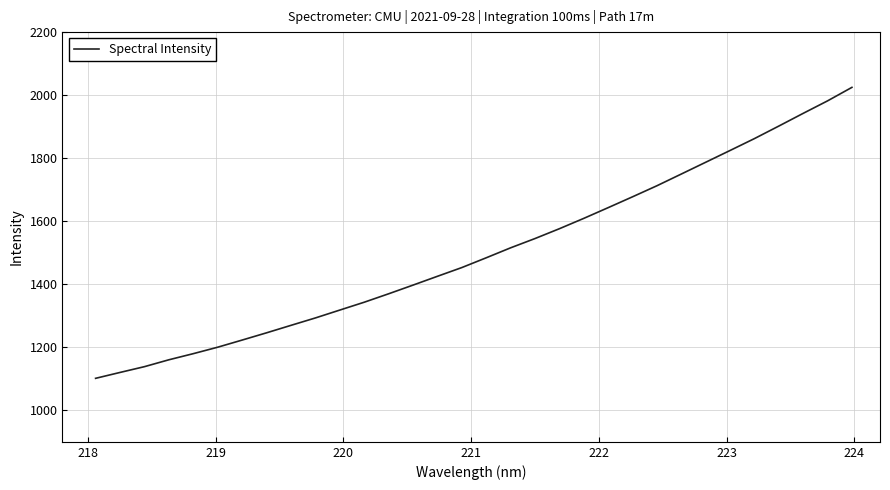

What is the minimum value shown in the chart?

1101.5